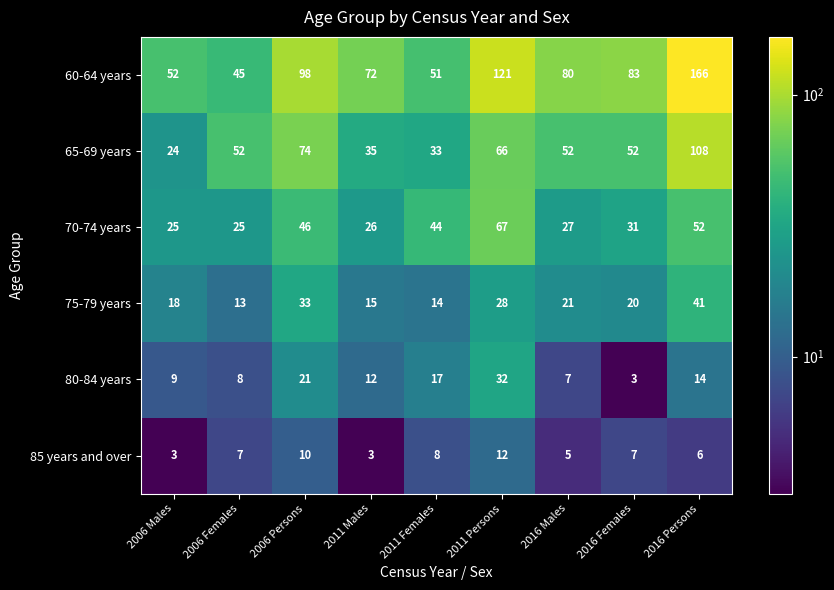

Which series has the largest total across all categories?

60-64 years